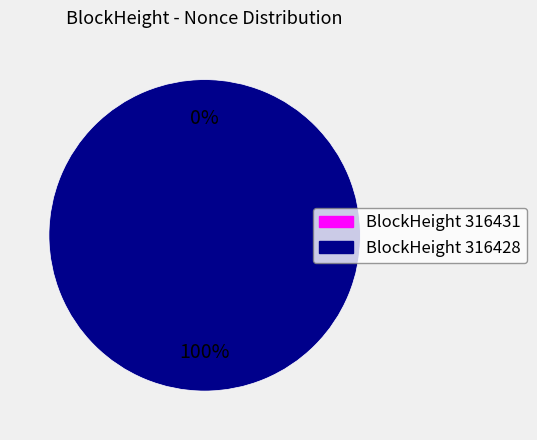

To the nearest percent, what is the combined percentage of 316428 and 316431?

100%